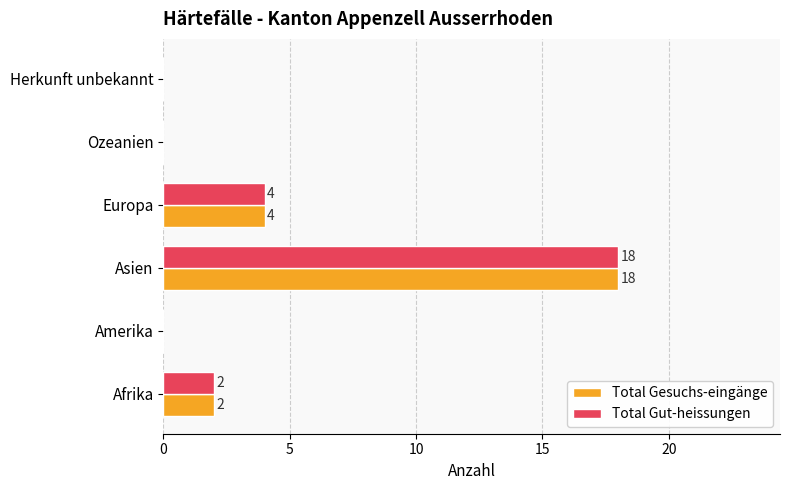

Which label corresponds to the largest value in the chart?

Asien